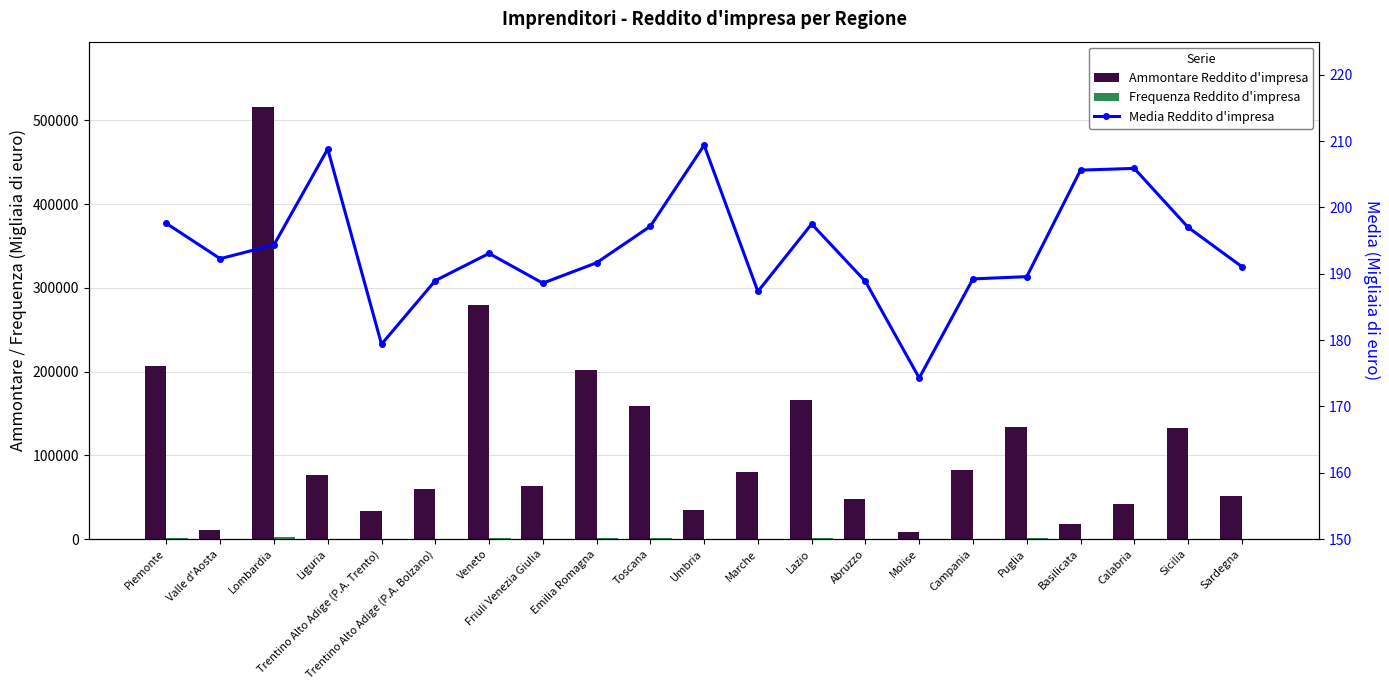

Are the bars horizontal?

No